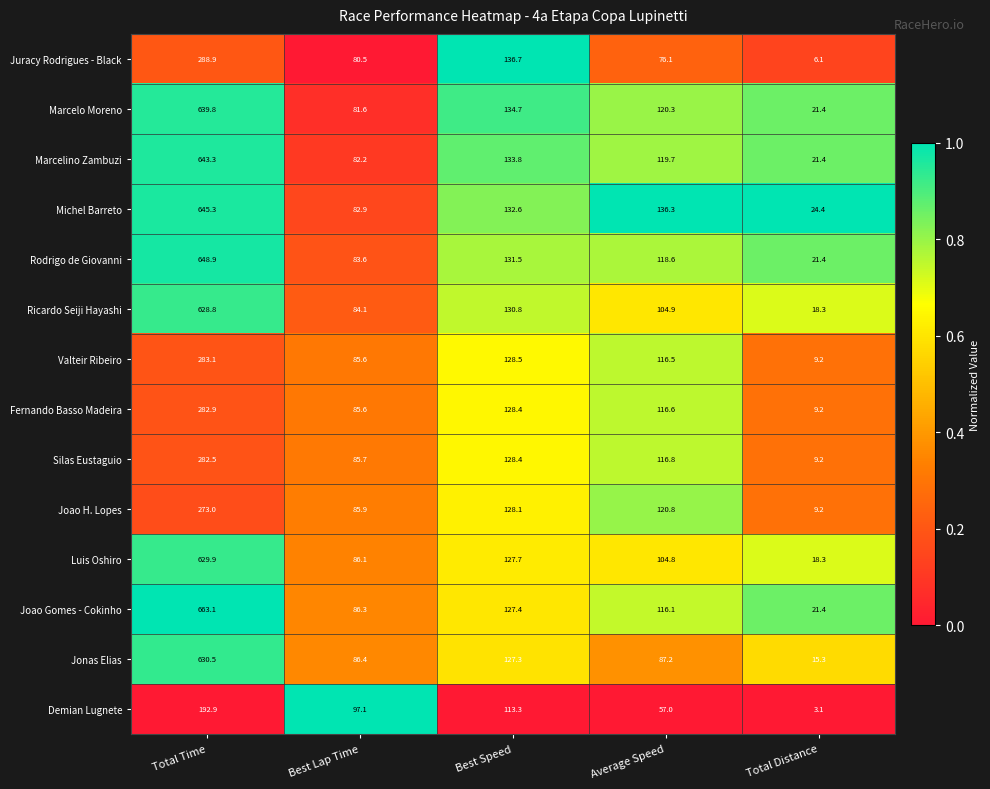

Where does the Michel Barreto series first go above 132?

Total Time